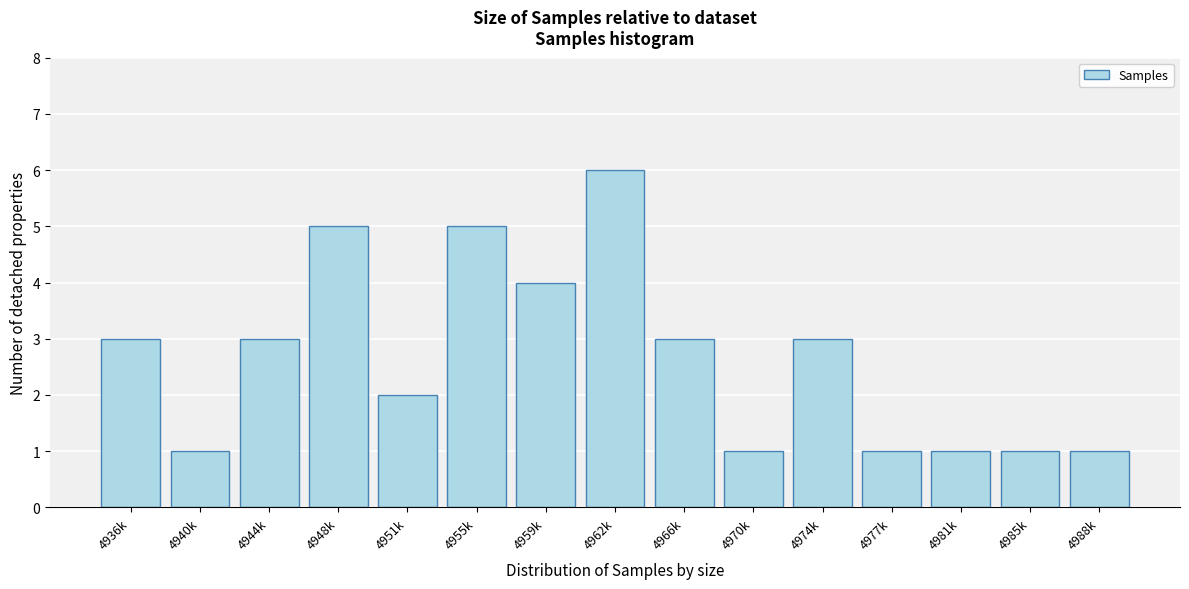

Reading left to right, list all the values displayed in this chart.

3	1	3	5	2	5	4	6	3	1	3	1	1	1	1